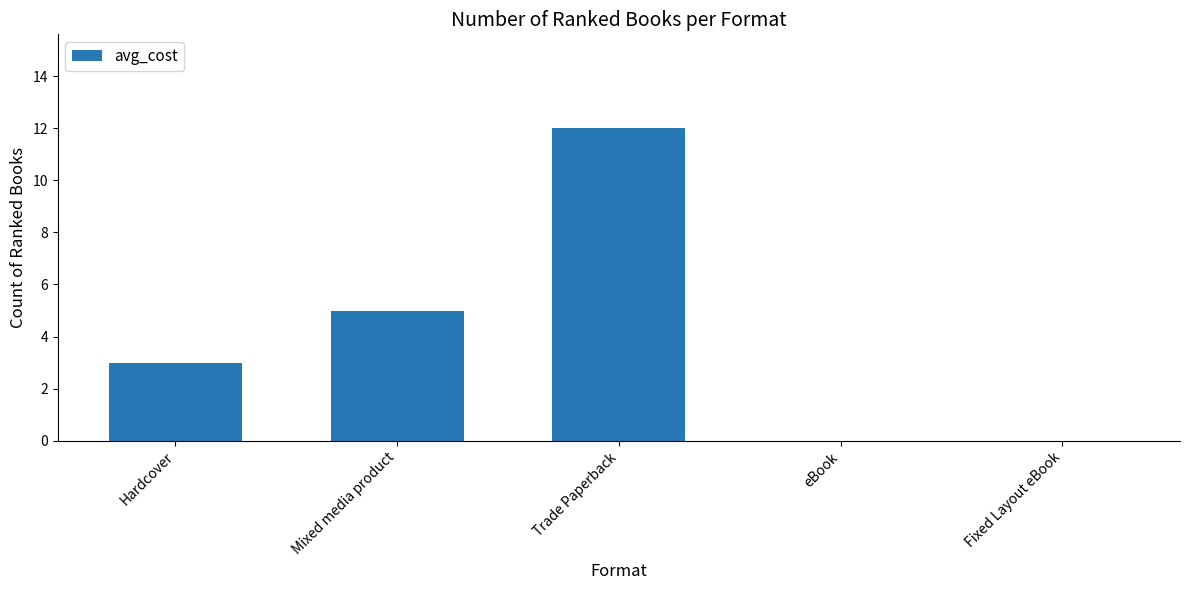

Is it true that the value at Hardcover is 3?

True